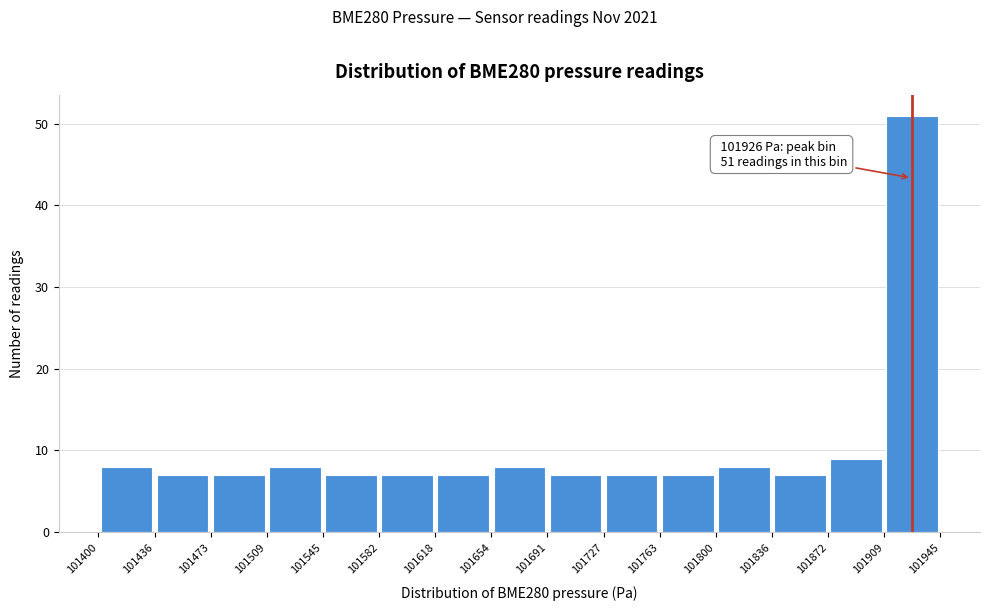

Which range on the x-axis has the tallest bar?

101909 to 101945